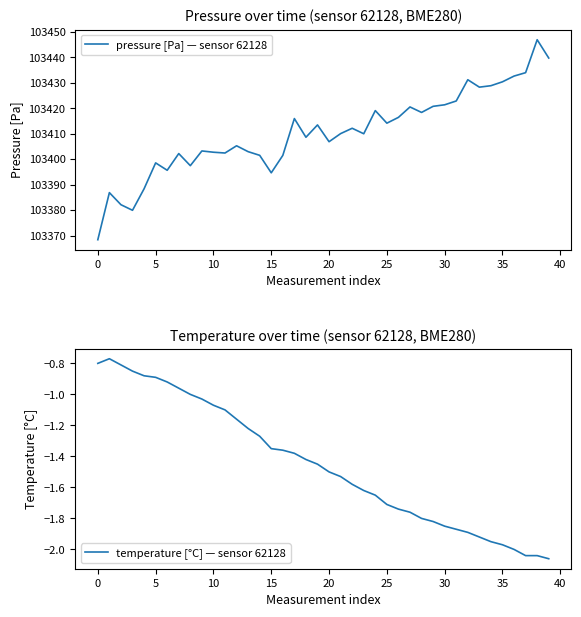

What is the maximum value for pressure [Pa] — sensor 62128?

103447.0